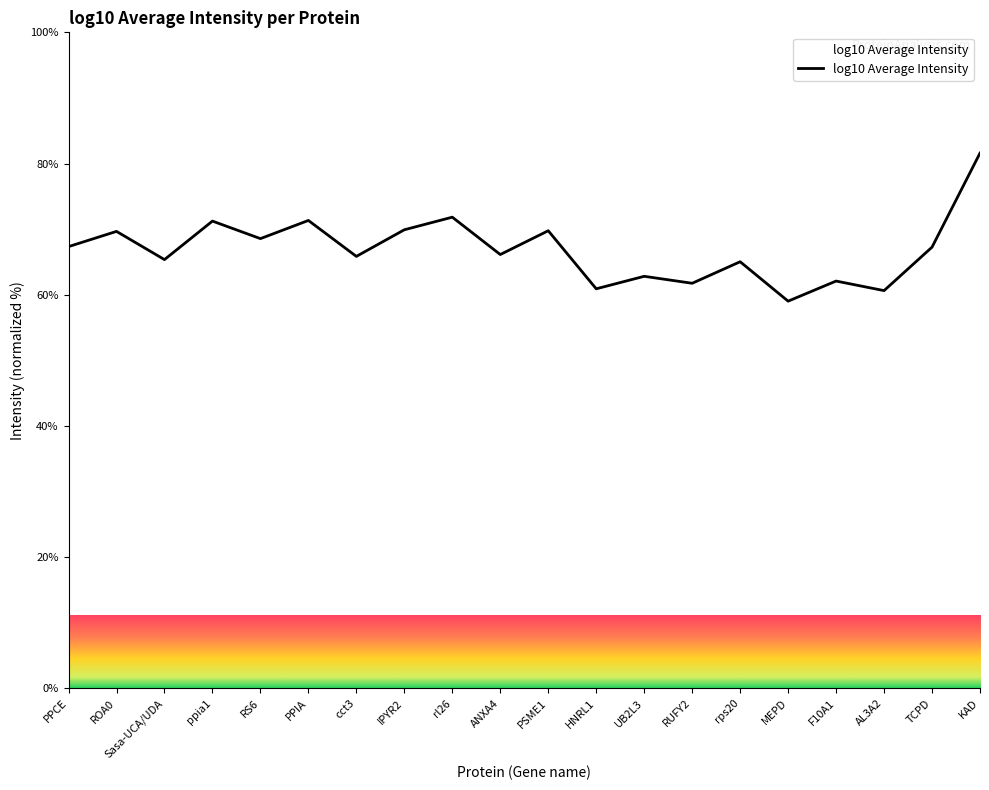

What is the change in value from rl26 to UB2L3?

-9.0